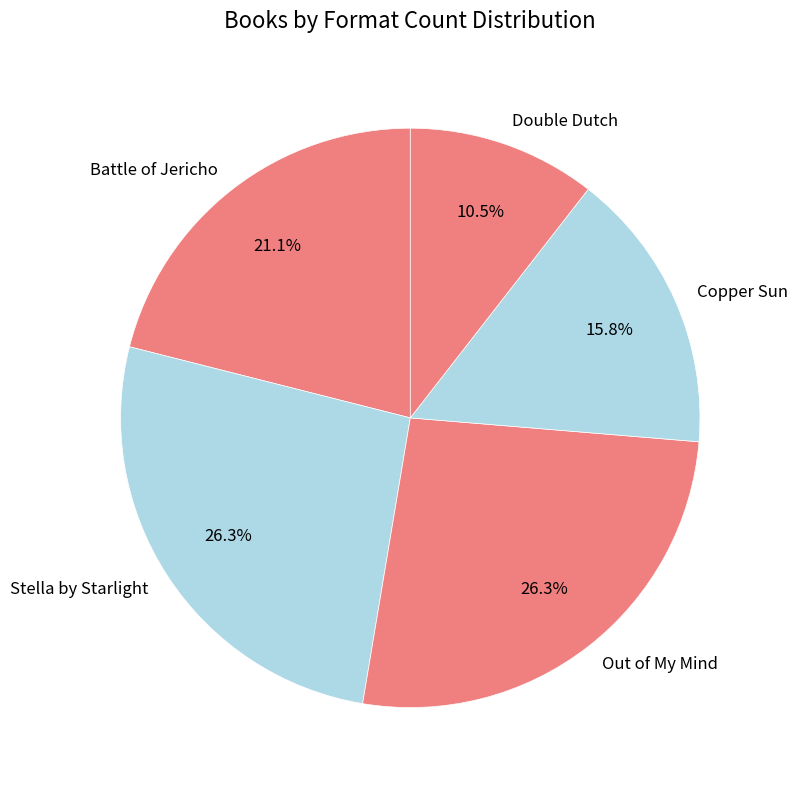

Is there any slice that represents more than half of the pie?

No